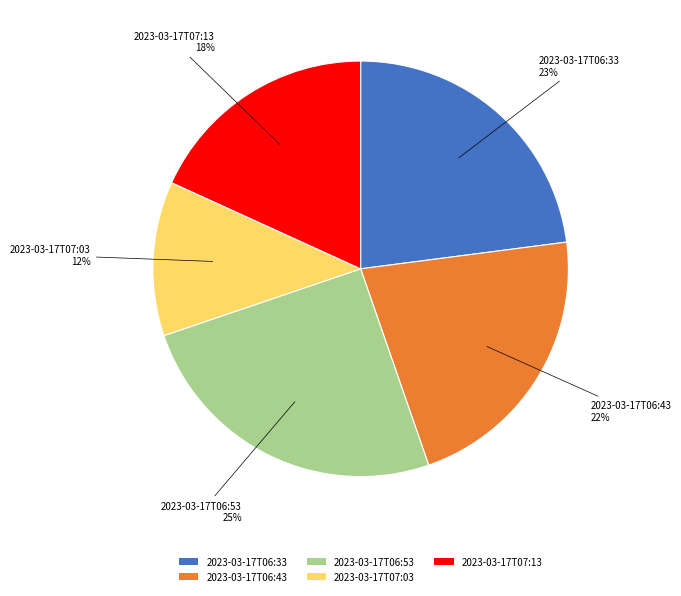

To the nearest percent, what is the difference between the largest and smallest slice percentages?

13%